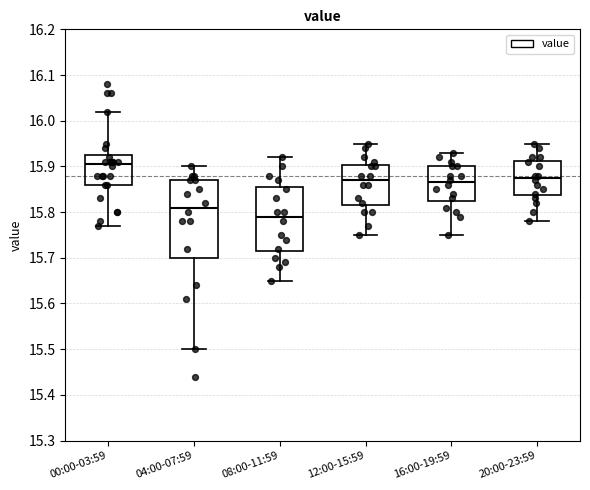

Reading left to right, read every box against the y-axis: the position of its median line, the range the box covers, and the ends of its whiskers. The values are not printed on the chart, so give them approximately, as read against the axis.

00:00-03:59: median 15.91, box 15.86 to 15.93, whiskers 15.77 to 16.02
04:00-07:59: median 15.81, box 15.70 to 15.87, whiskers 15.50 to 15.90
08:00-11:59: median 15.79, box 15.72 to 15.86, whiskers 15.65 to 15.92
12:00-15:59: median 15.87, box 15.82 to 15.90, whiskers 15.75 to 15.95
16:00-19:59: median 15.87, box 15.83 to 15.90, whiskers 15.75 to 15.93
20:00-23:59: median 15.88, box 15.84 to 15.91, whiskers 15.78 to 15.95